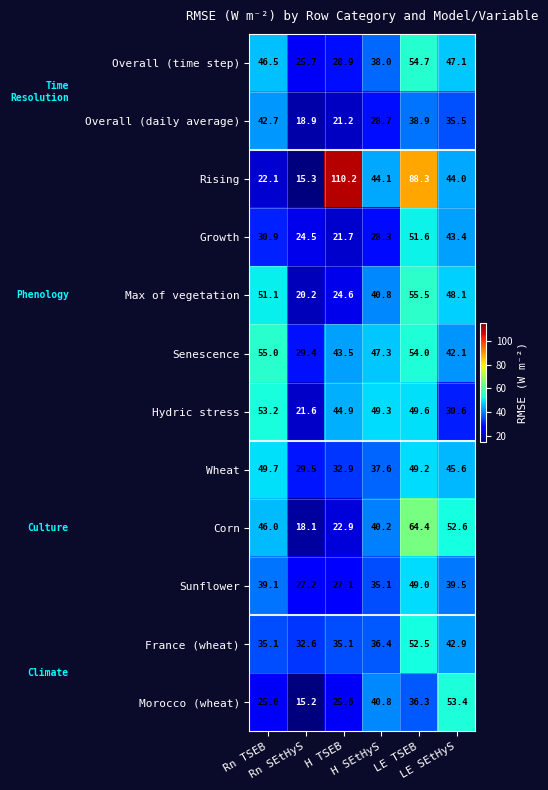

Which series has the widest spread of values?

Rising